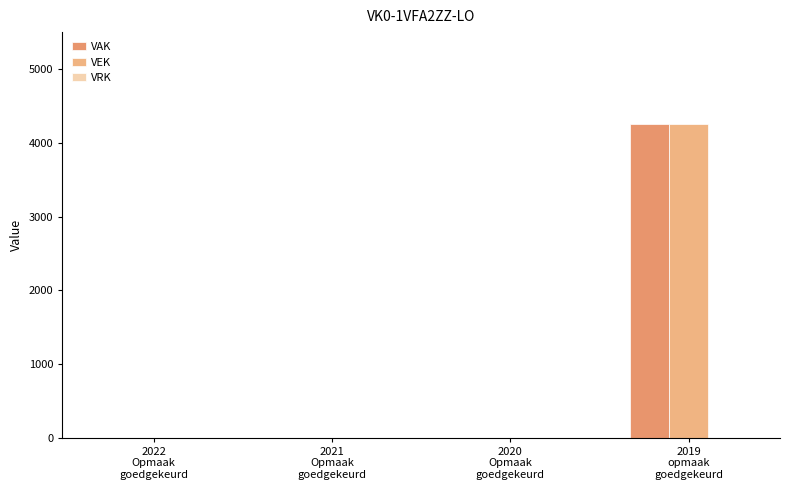

Does the chart contain stacked bars?

No